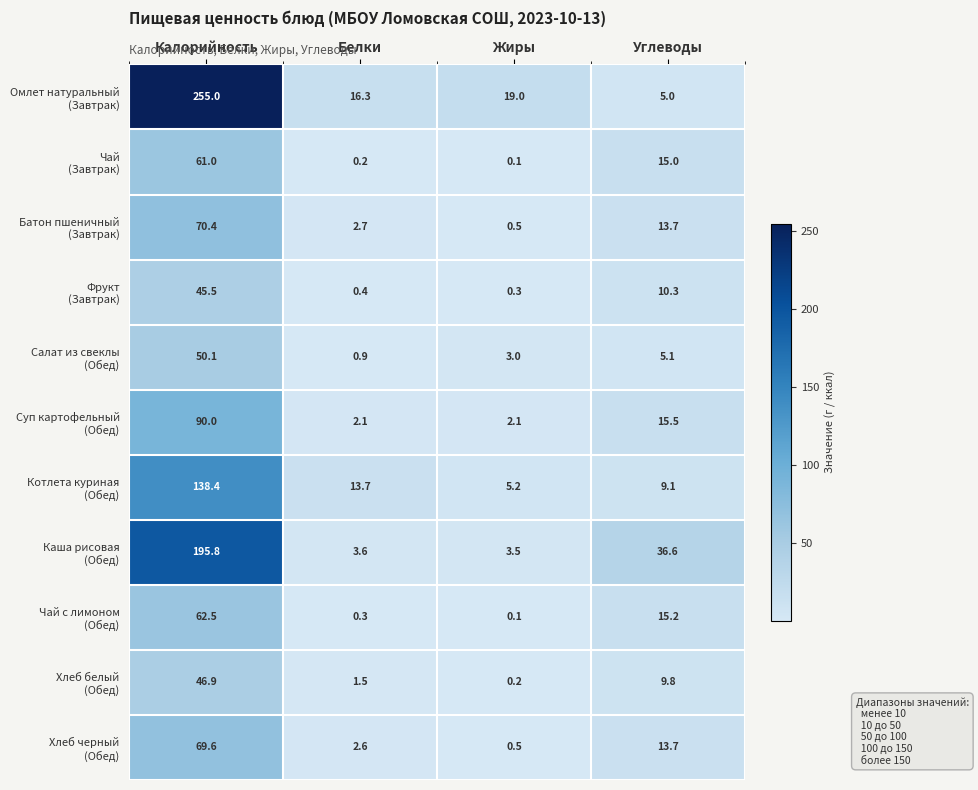

What is the spread (max minus min) of values at Калорийность?

209.5